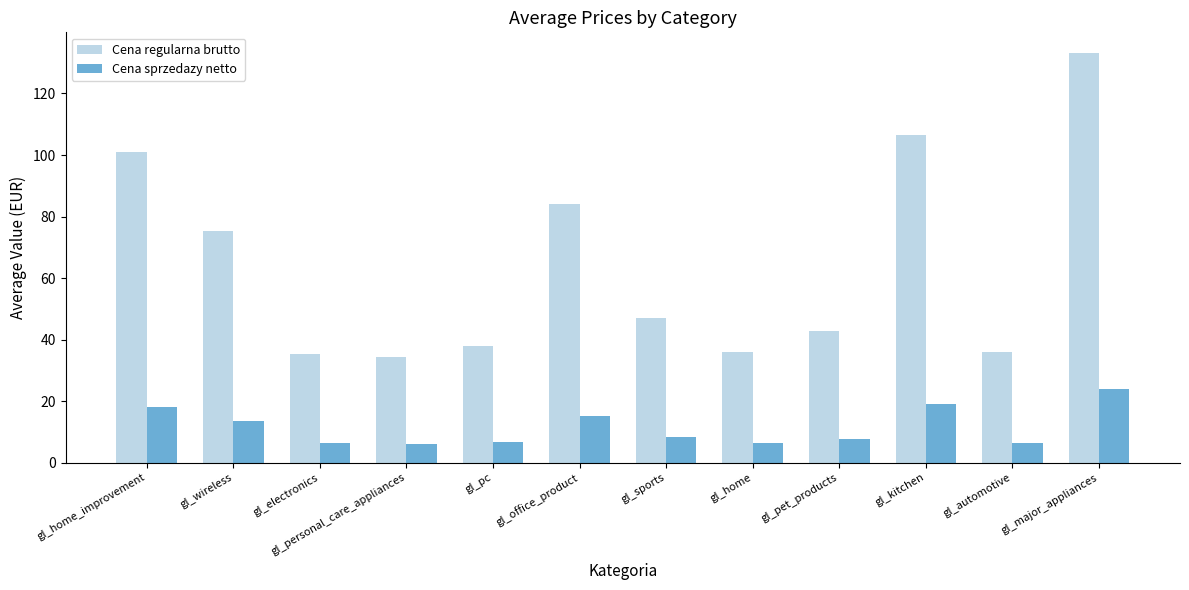

Which series has the largest total across all categories?

Cena regularna brutto